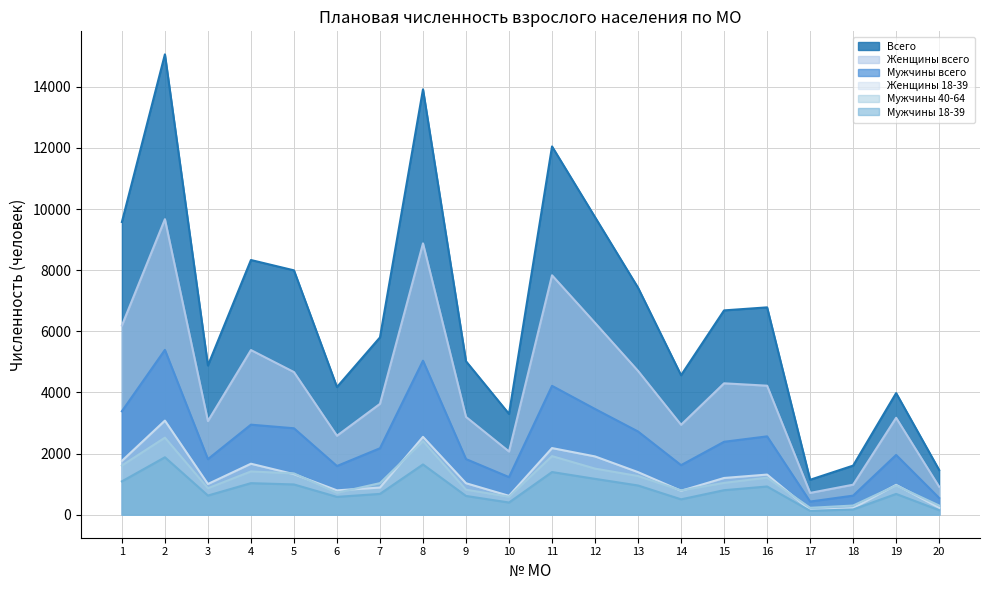

Does the chart have visible grid lines?

Yes